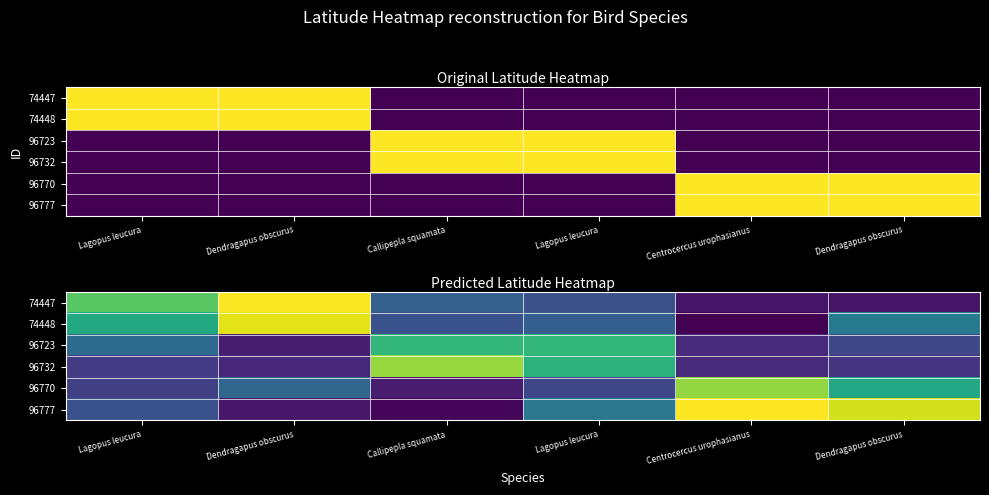

What is the average value of the 96723 series?

40.4